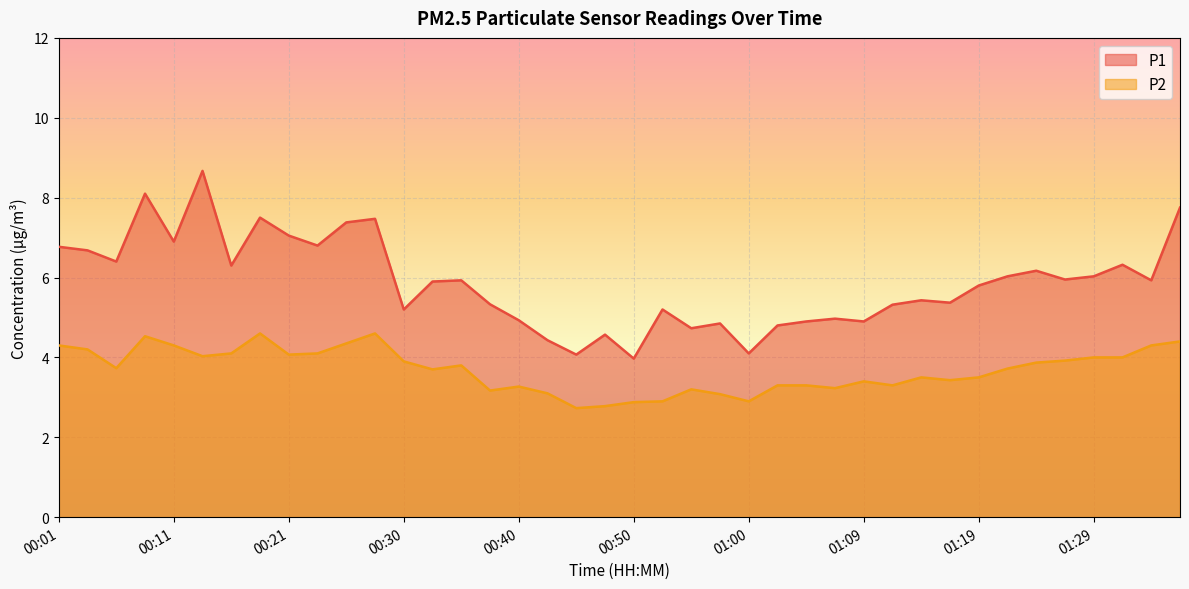

Reading right to left, list all the values displayed in this chart.

P1: 01:36=7.8	01:34=5.9	01:31=6.3	01:29=6.0	01:26=6.0	01:24=6.2	01:22=6.0	01:19=5.8	01:17=5.4	01:14=5.4	01:12=5.3	01:09=4.9	01:07=5.0	01:04=4.9	01:02=4.8	01:00=4.1	00:57=4.8	00:55=4.7	00:52=5.2	00:50=4.0	00:47=4.6	00:45=4.1	00:43=4.4	00:40=4.9	00:38=5.3	00:35=5.9	00:33=5.9	00:30=5.2	00:28=7.5	00:26=7.4	00:23=6.8	00:21=7.0	00:18=7.5	00:16=6.3	00:13=8.7	00:11=6.9	00:08=8.1	00:06=6.4	00:04=6.7	00:01=6.8
P2: 01:36=4.4	01:34=4.3	01:31=4.0	01:29=4.0	01:26=3.9	01:24=3.9	01:22=3.7	01:19=3.5	01:17=3.4	01:14=3.5	01:12=3.3	01:09=3.4	01:07=3.2	01:04=3.3	01:02=3.3	01:00=2.9	00:57=3.1	00:55=3.2	00:52=2.9	00:50=2.9	00:47=2.8	00:45=2.7	00:43=3.1	00:40=3.3	00:38=3.2	00:35=3.8	00:33=3.7	00:30=3.9	00:28=4.6	00:26=4.3	00:23=4.1	00:21=4.1	00:18=4.6	00:16=4.1	00:13=4.0	00:11=4.3	00:08=4.5	00:06=3.7	00:04=4.2	00:01=4.3